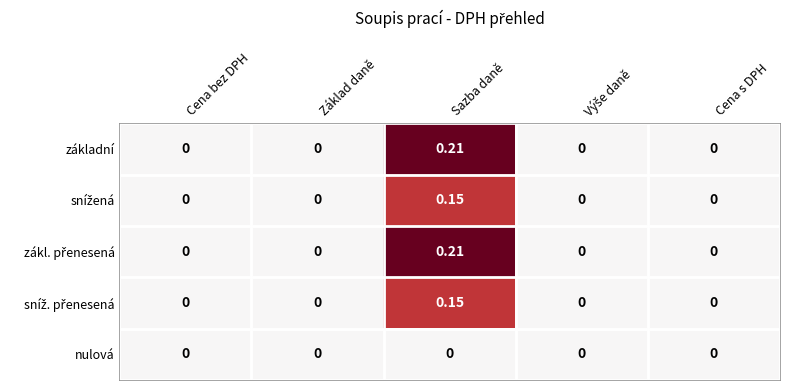

How many categories are shown in the chart?

5